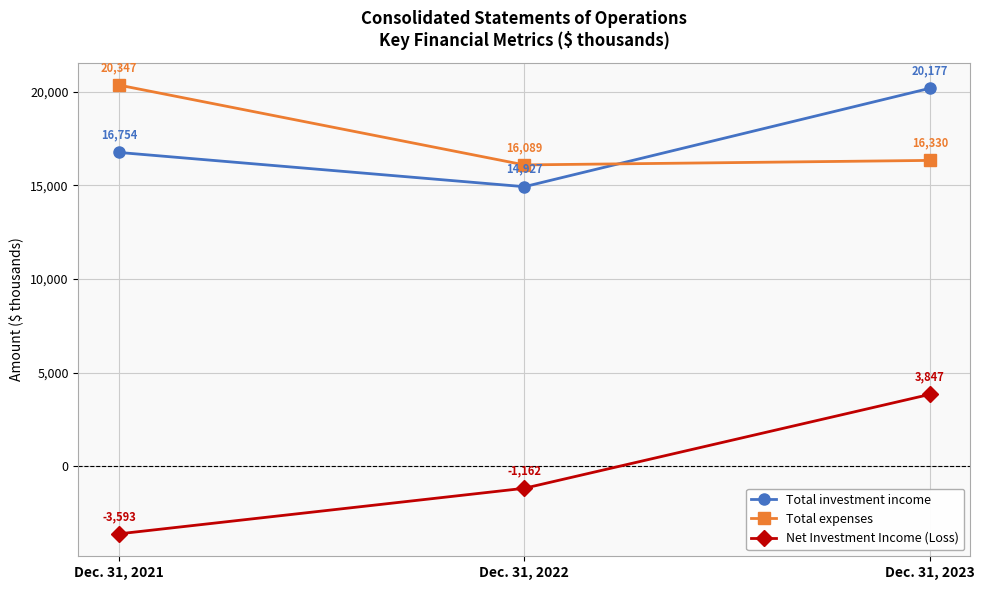

Which series has the largest total across all categories?

Total expenses